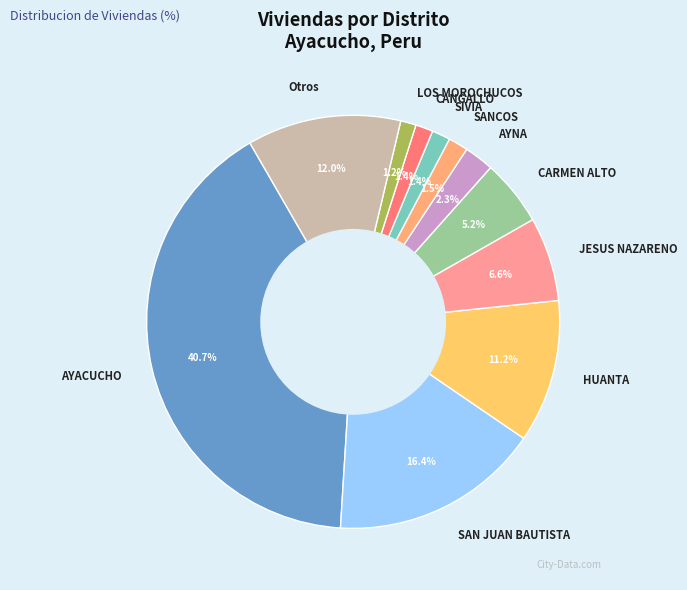

Does SIVIA account for over 50% of the chart?

No